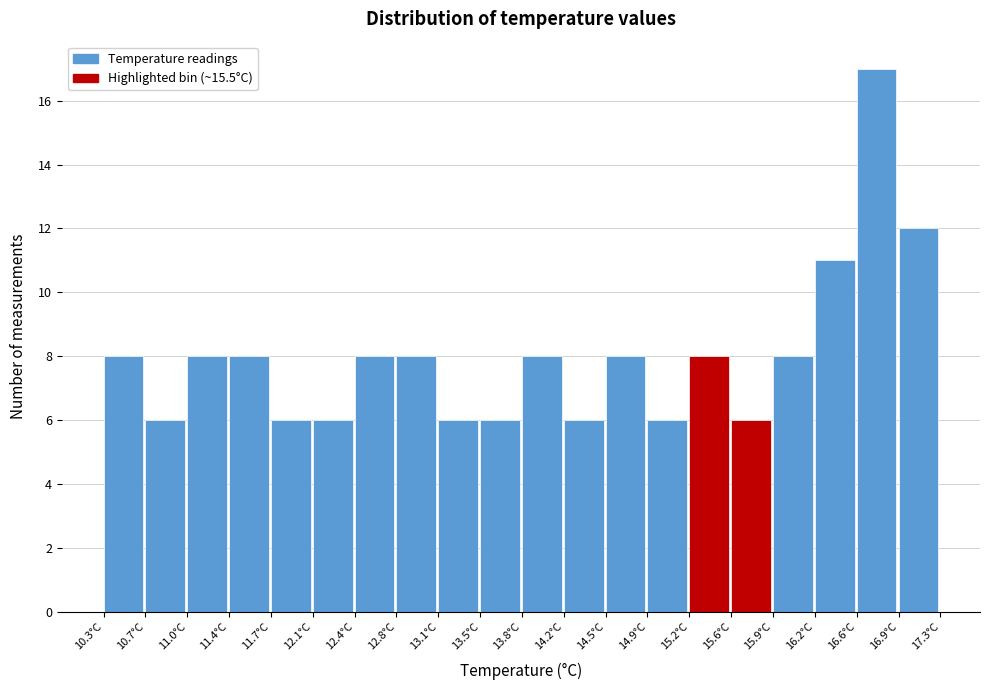

Which range on the x-axis has the tallest bar?

16.60 to 16.95